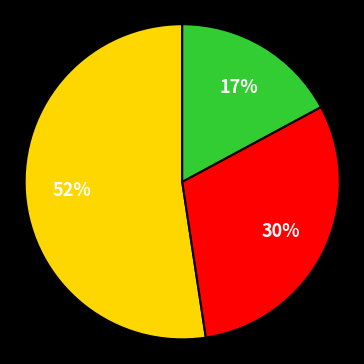

To the nearest percent, what is the difference between the largest and smallest slice percentages?

35%